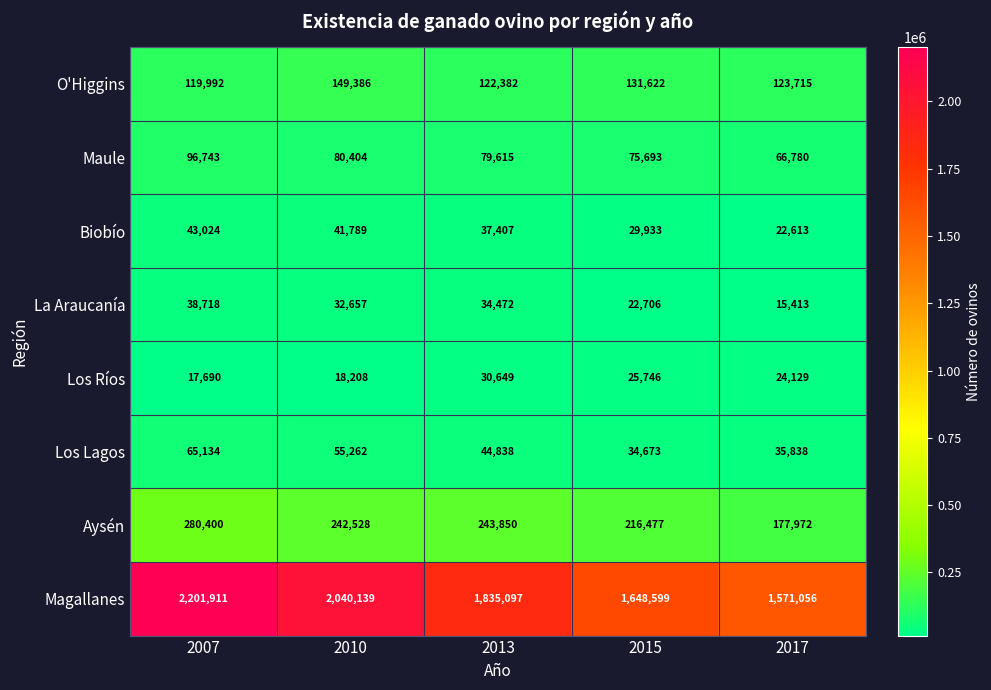

What is the greatest value displayed?

2201911